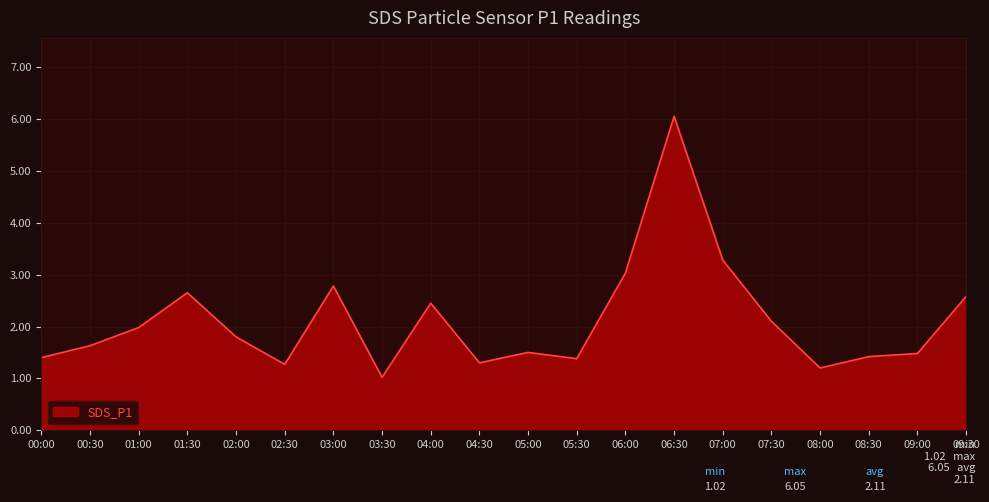

What value does the data have at 09:30?

2.6